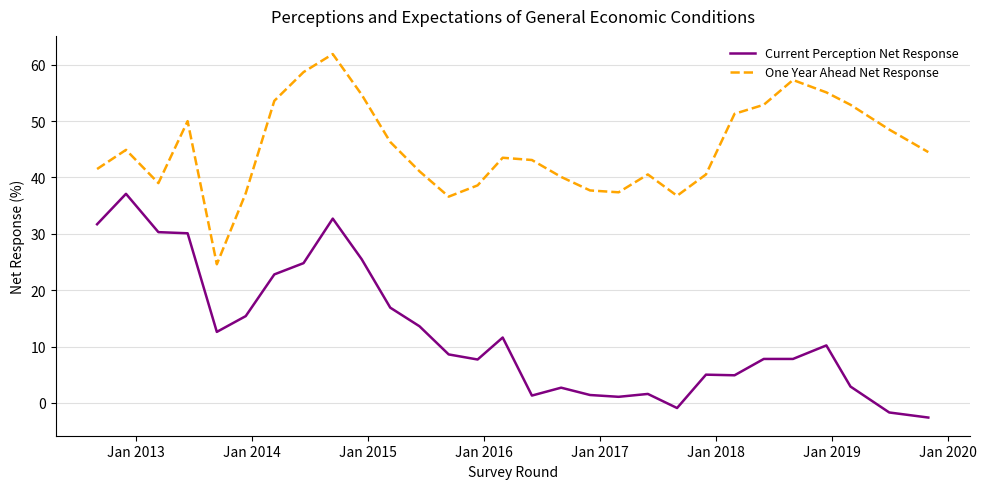

List the series in order of their overall mean, highest first.

One Year Ahead Net Response, Current Perception Net Response